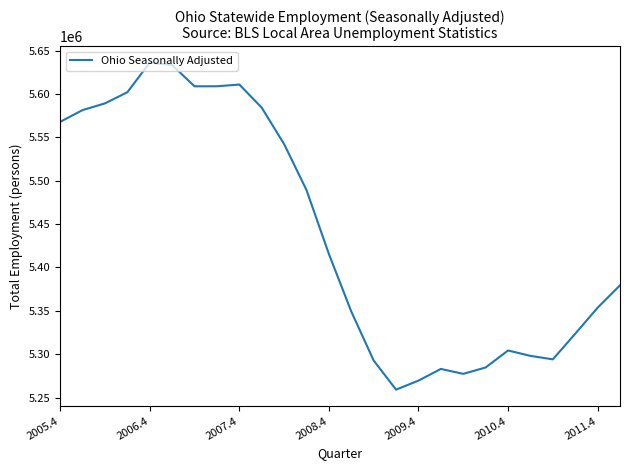

Is this an area chart (filled region under the line)?

No